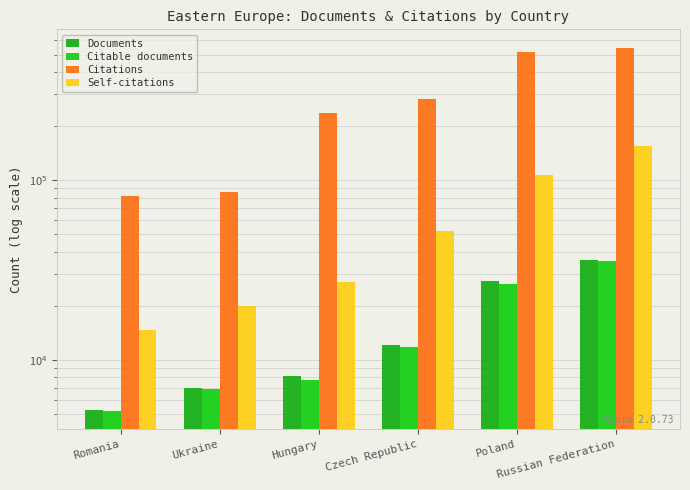

What is the label of the 1st bar from the right?

Russian Federation